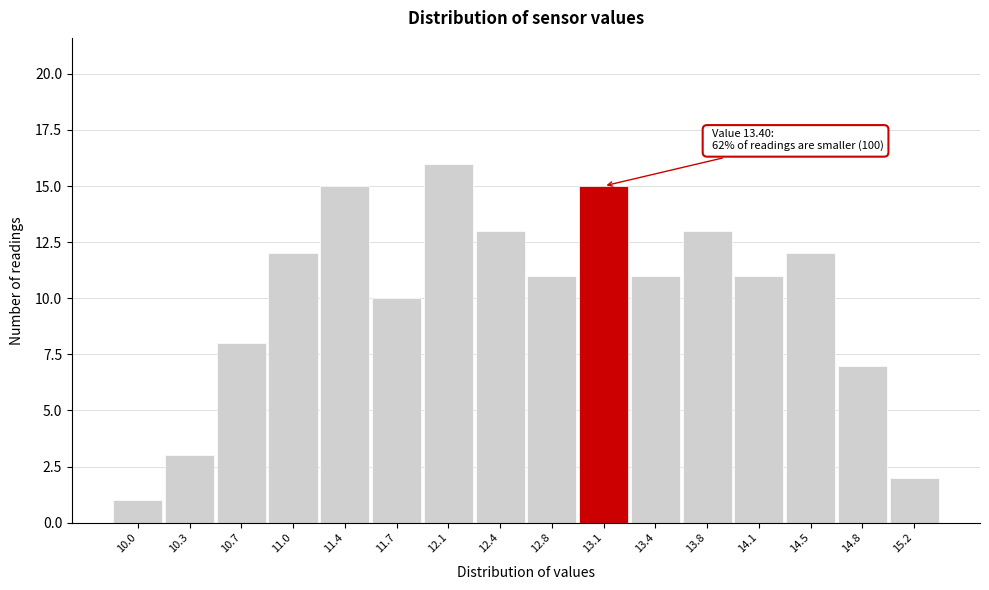

Reading left to right, transcribe all the data shown in this chart.

10.0=1	10.3=3	10.7=8	11.0=12	11.4=15	11.7=10	12.1=16	12.4=13	12.8=11	13.1=15	13.4=11	13.8=13	14.1=11	14.5=12	14.8=7	15.2=2